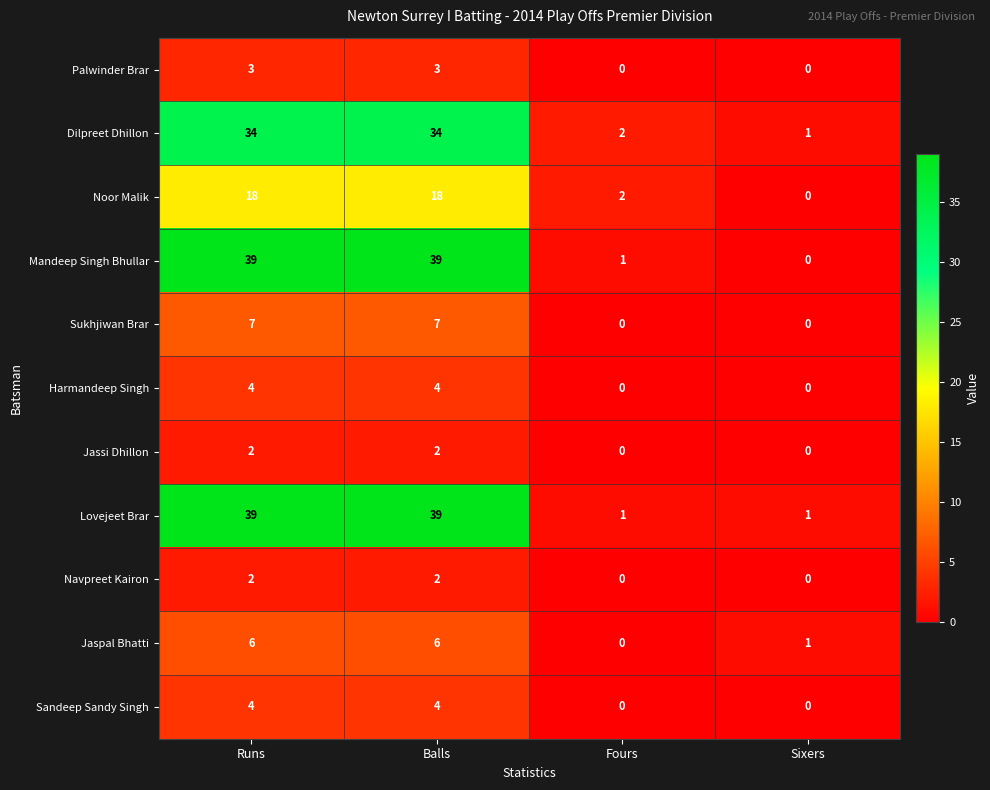

The Sandeep Sandy Singh series shows 0 at Sixers. True or false?

True